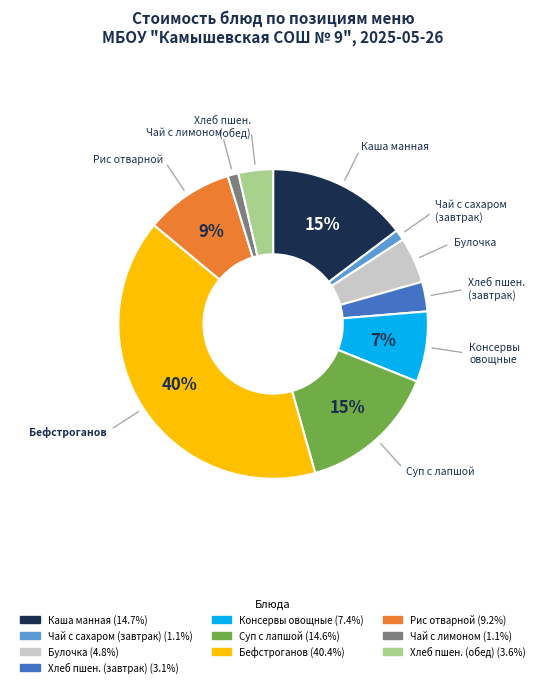

To the nearest percent, what is the difference between the largest and smallest slice percentages?

39%